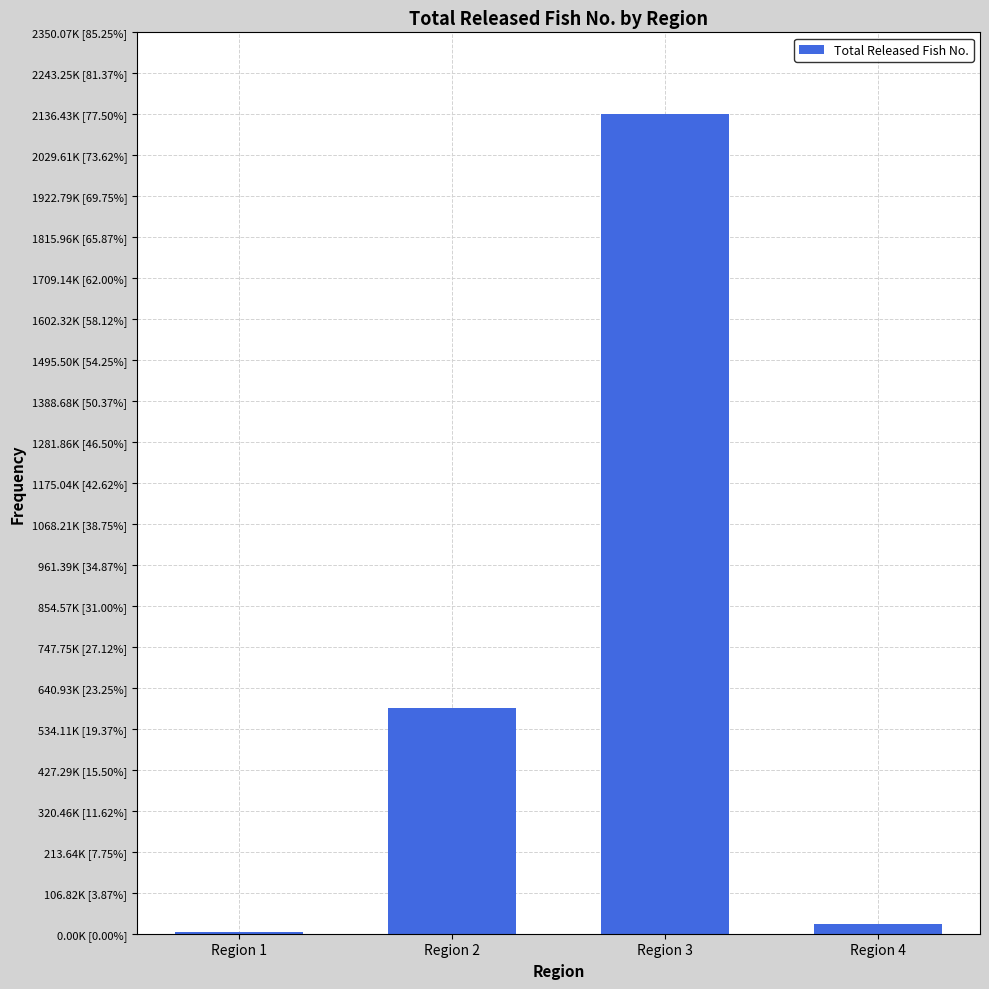

Does the chart contain any negative values?

No